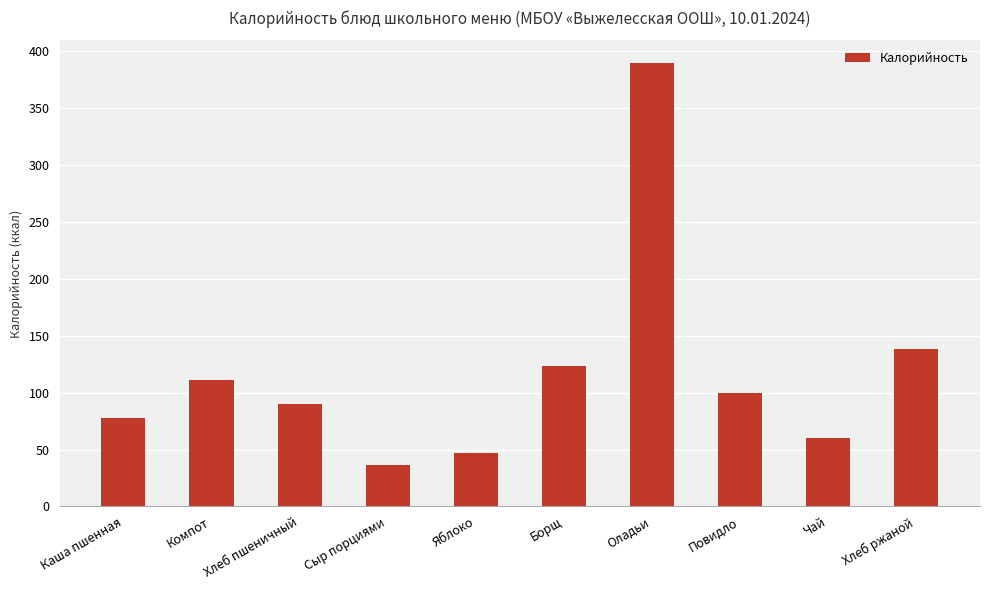

What is the value of the 2nd bar from the left?

111.2